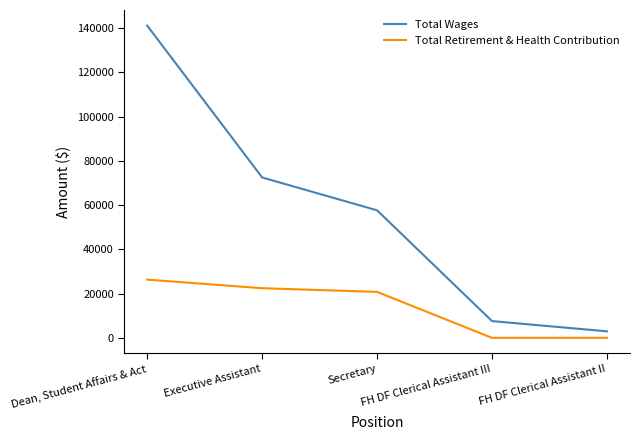

Where is Total Retirement & Health Contribution nearest to the value 13163?

Secretary